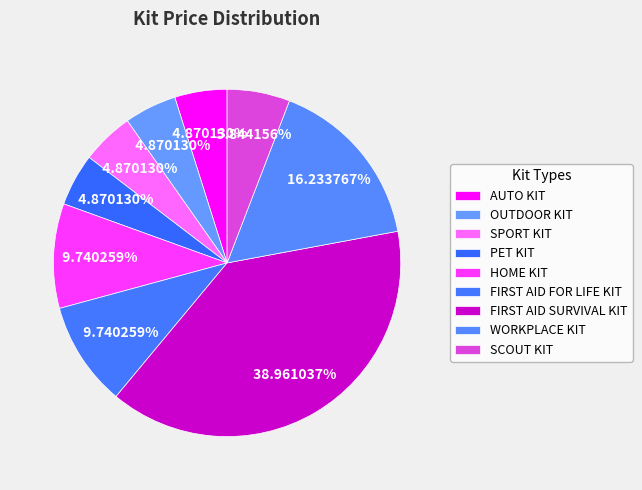

To the nearest percent, what is the average slice percentage?

11%